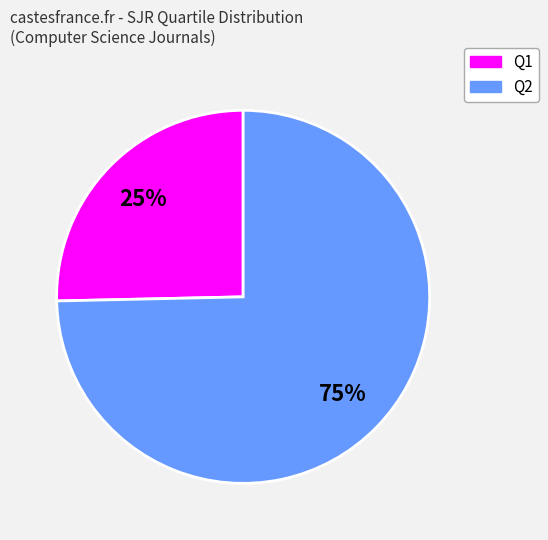

To the nearest percent, what is the average slice percentage?

50%